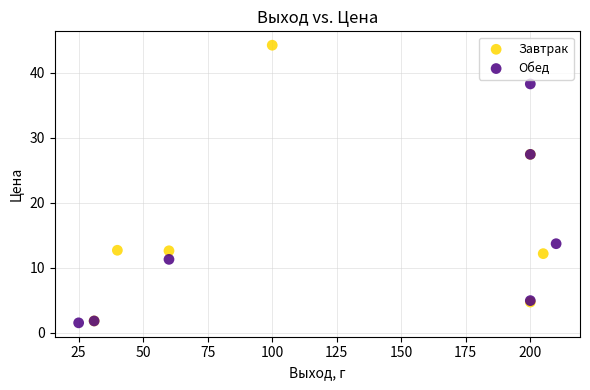

Which series reaches the maximum Y coordinate?

Завтрак